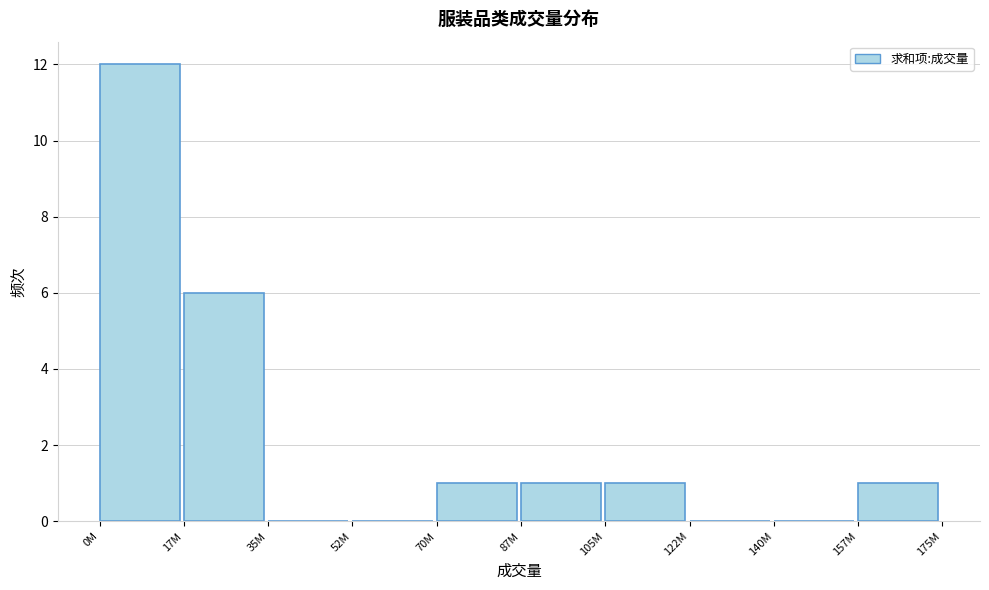

Reading left to right, extract all data points from this chart.

0M=12	17M=6	35M=0	52M=0	70M=1	87M=1	105M=1	122M=0	140M=0	157M=1